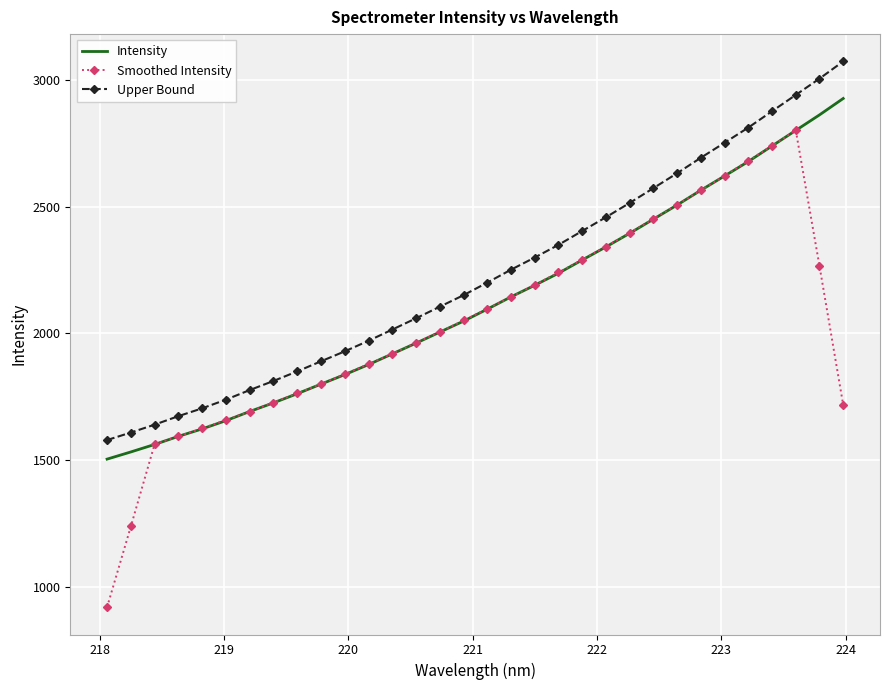

True or false: Upper Bound and Intensity intersect in this chart.

False